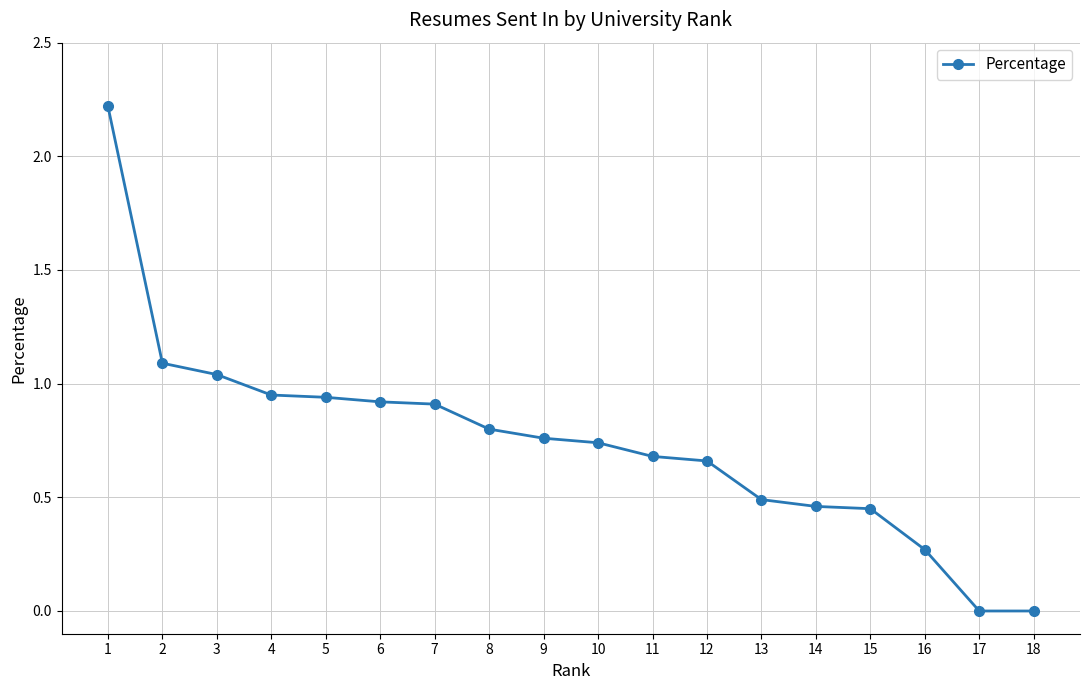

What is the sum of the values at 16 and 3?

1.3